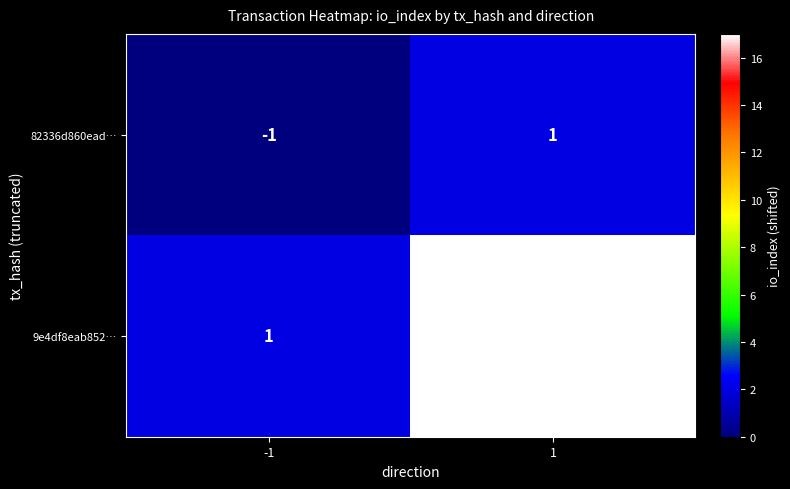

Which series has the largest total across all categories?

9e4df8eab852…